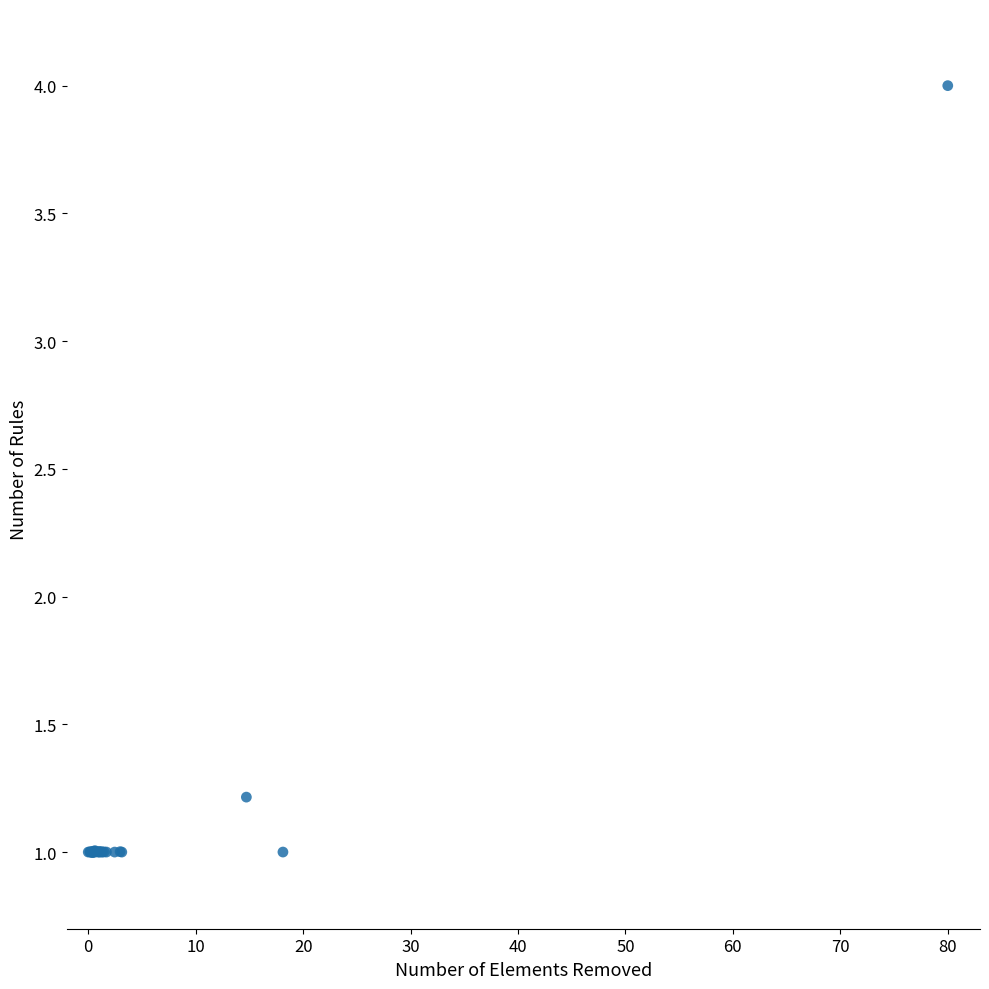

What Y value in the scatter plot is closest to 2?

1.2